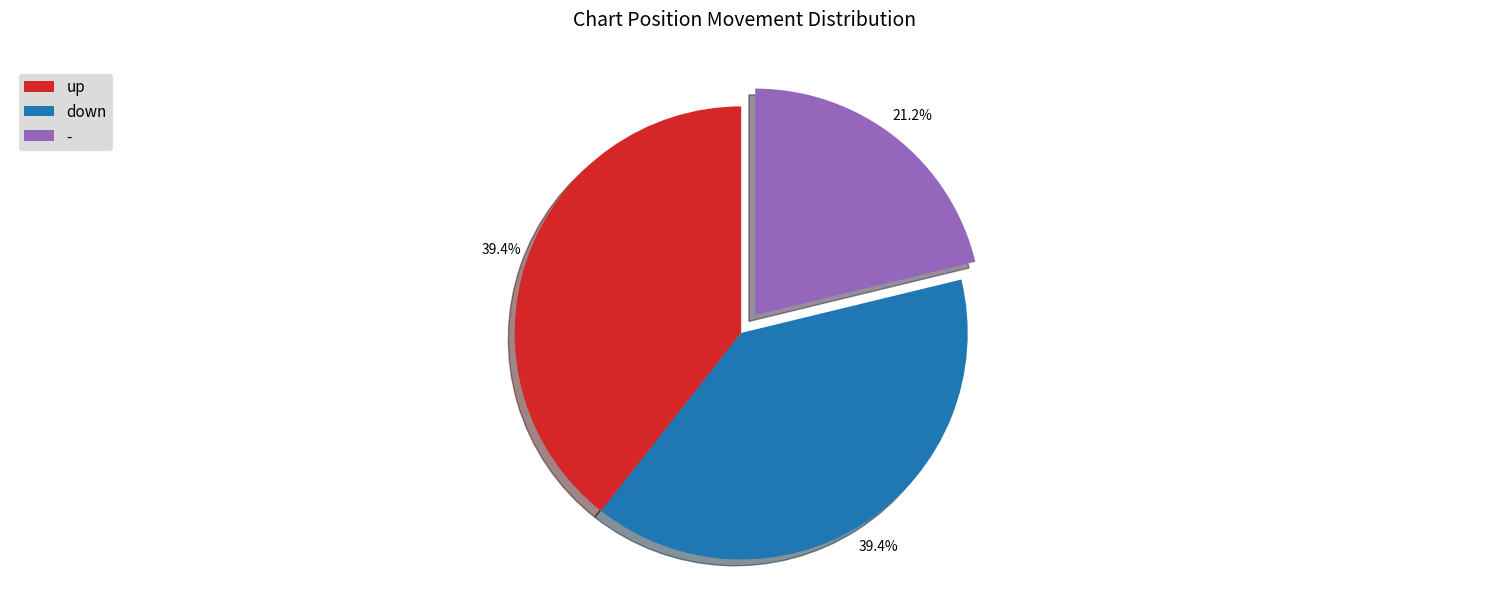

What percentage is the down slice, to the nearest percent?

39%